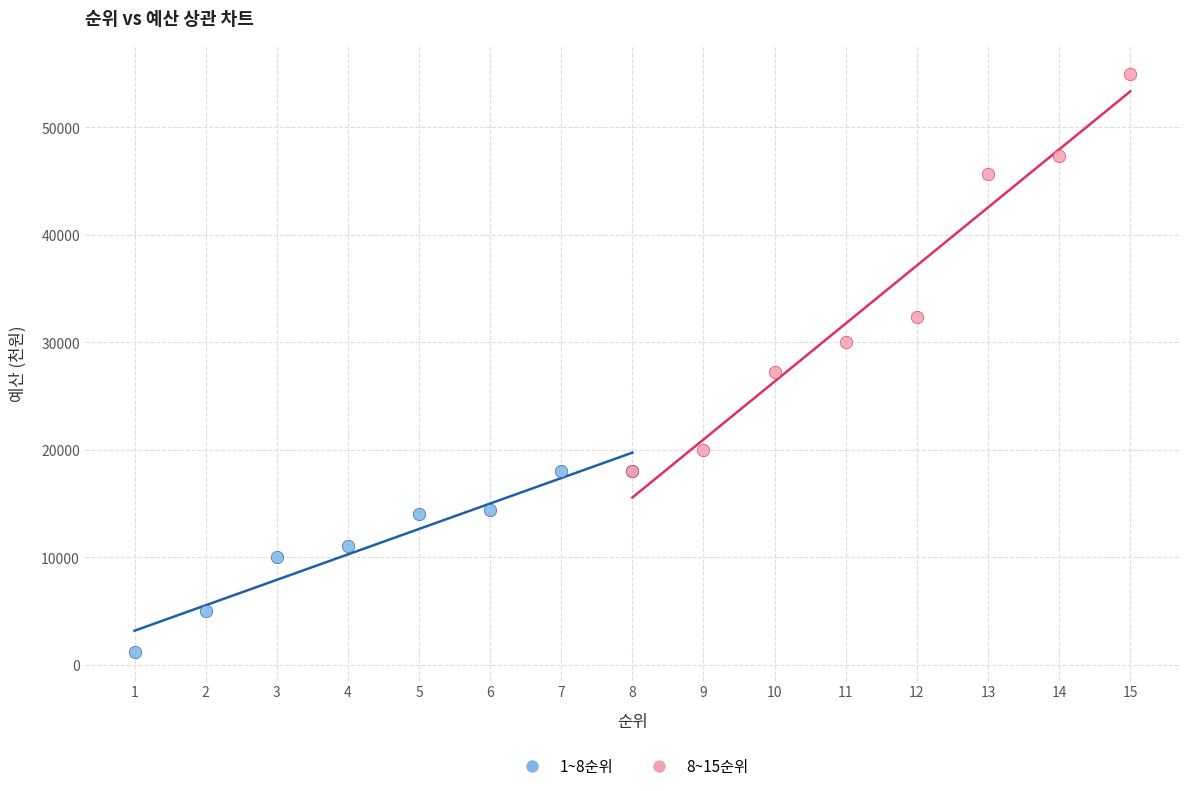

What are all the series names shown in the legend?

1~8순위, 8~15순위